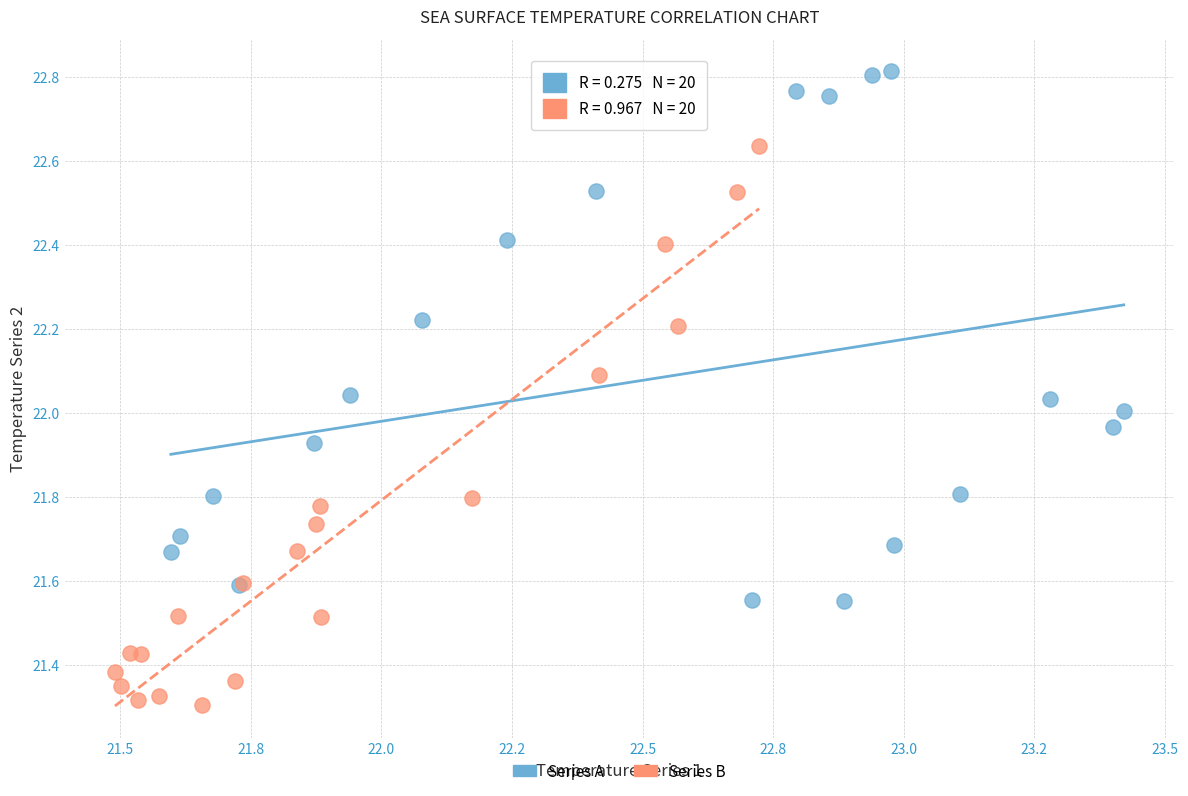

What are all the series names shown in the legend?

Series A, Series B